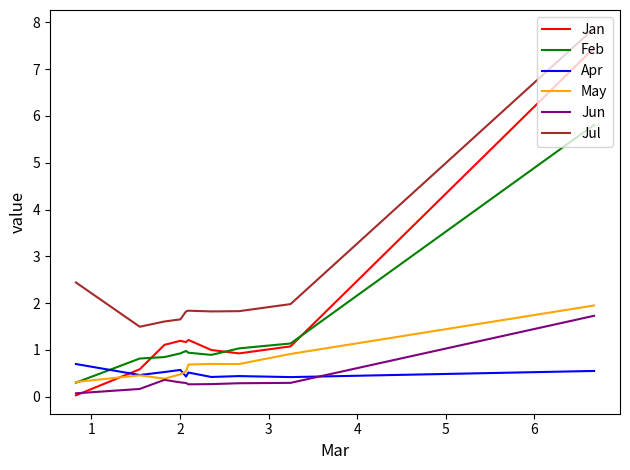

Which series has the largest total across all categories?

Jul